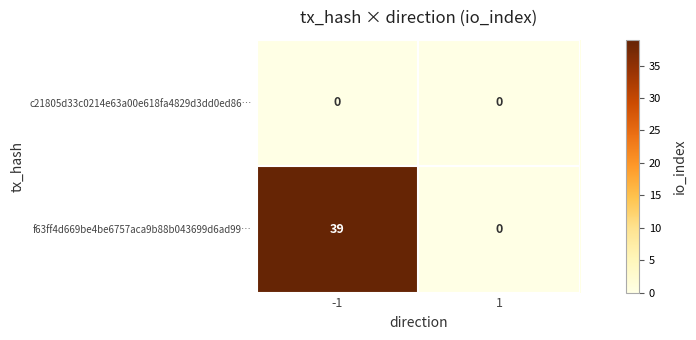

What is the approximate value of f63ff4d669be4be6757aca9b88b043699d6ad99… at -1?

39